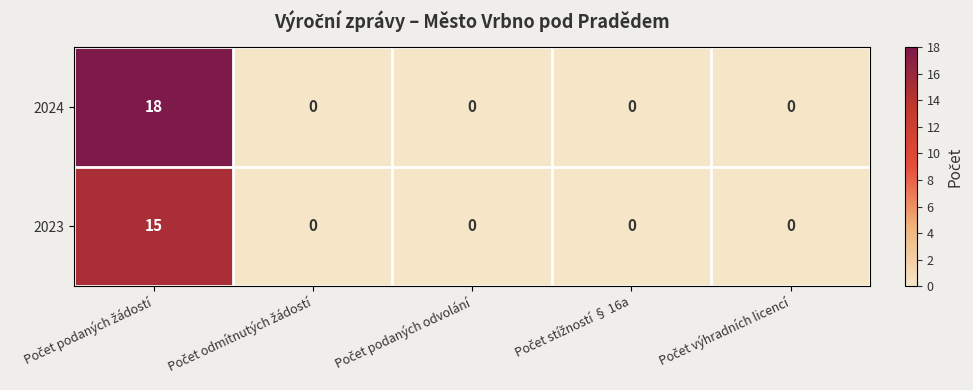

Reading left to right, list all the values displayed in this chart.

2024: 18	0	0	0	0
2023: 15	0	0	0	0